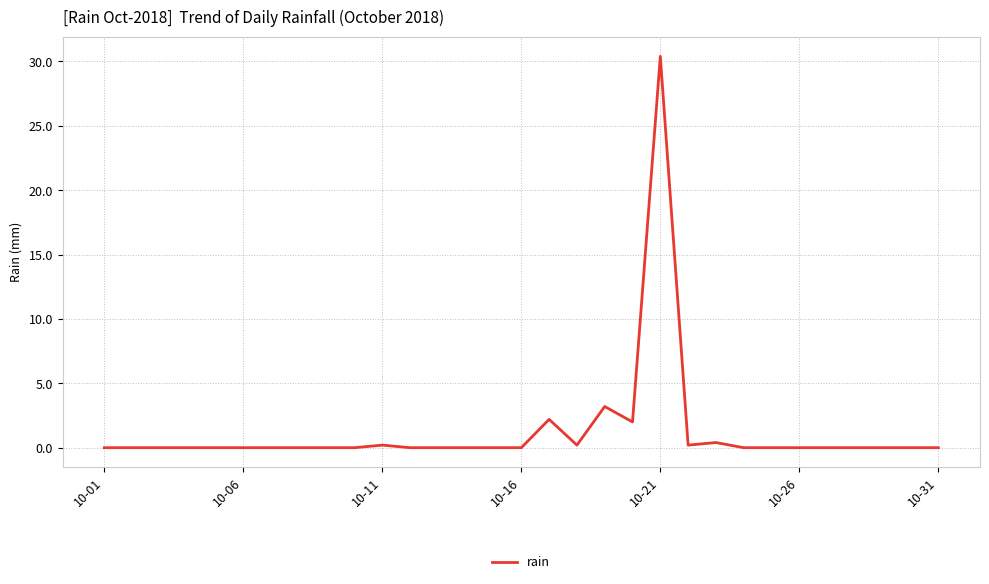

What is the difference between the maximum and minimum values?

30.4